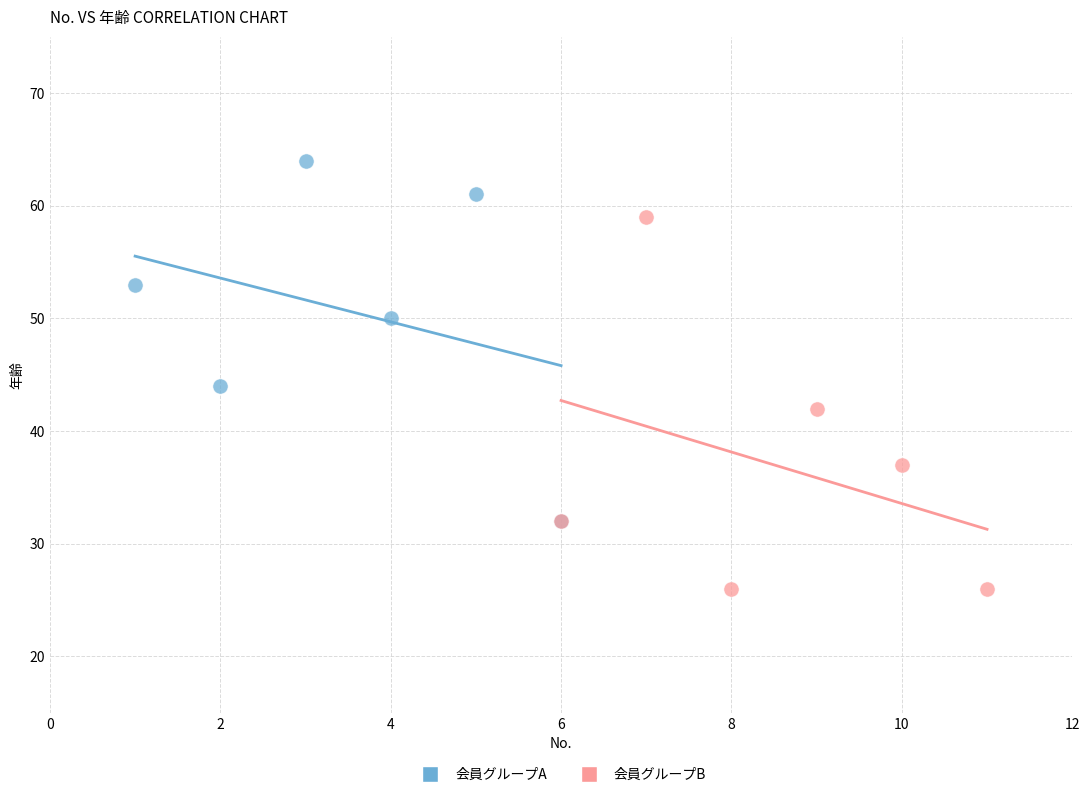

Which series has the largest Y range (max minus min)?

会員グループB